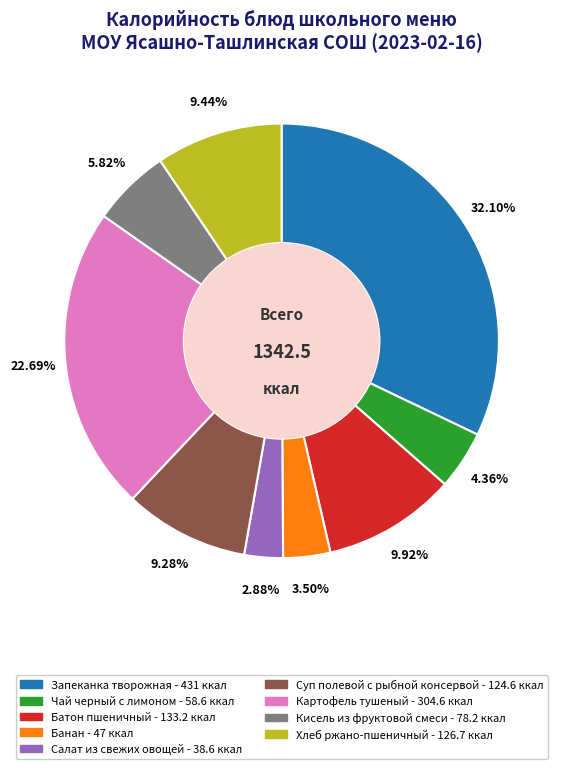

Is there any slice that represents more than half of the pie?

No